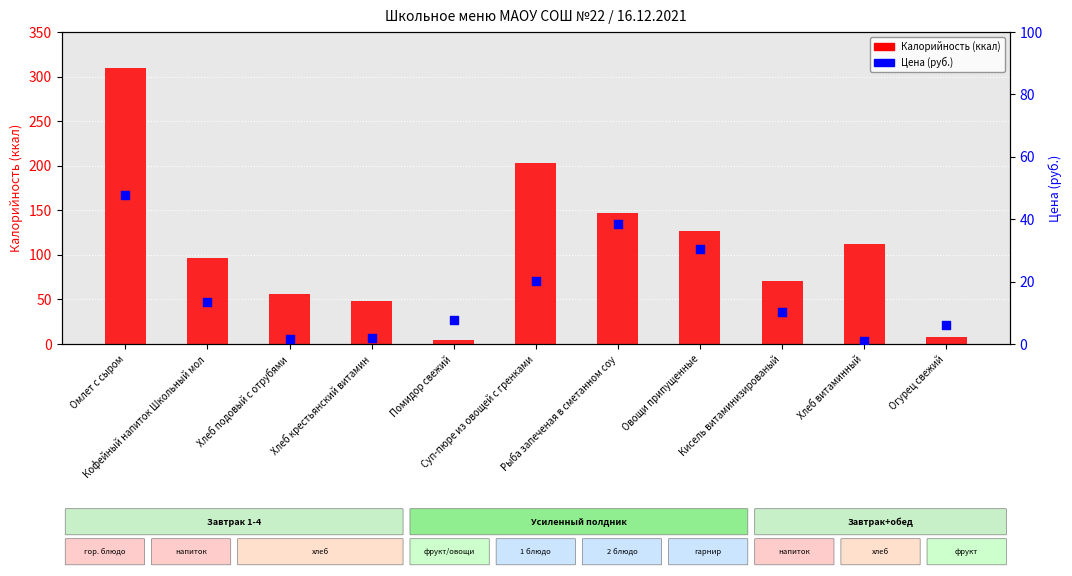

Which series reaches the maximum Y coordinate?

Калорийность